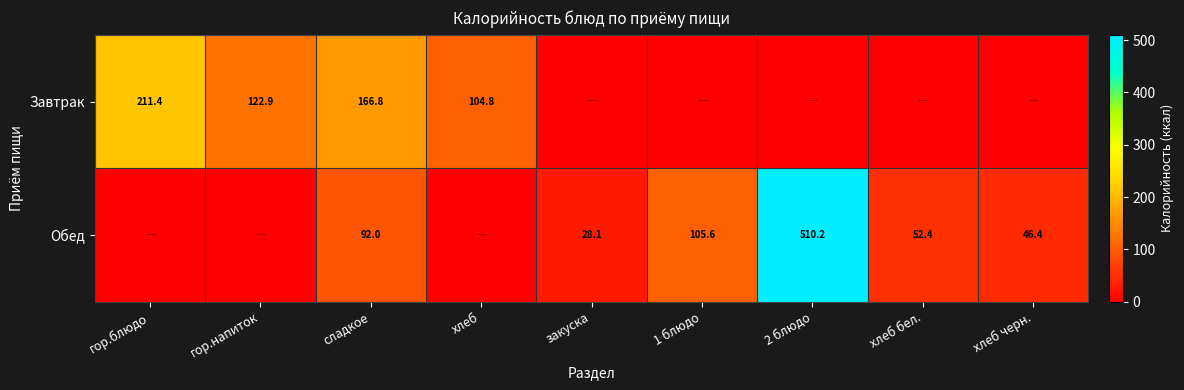

The value of Обед at сладкое is 92.0. True or false?

True